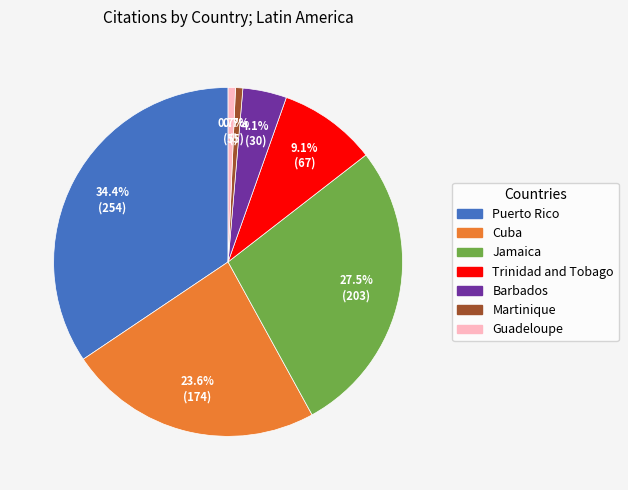

Does Martinique account for over 50% of the chart?

No